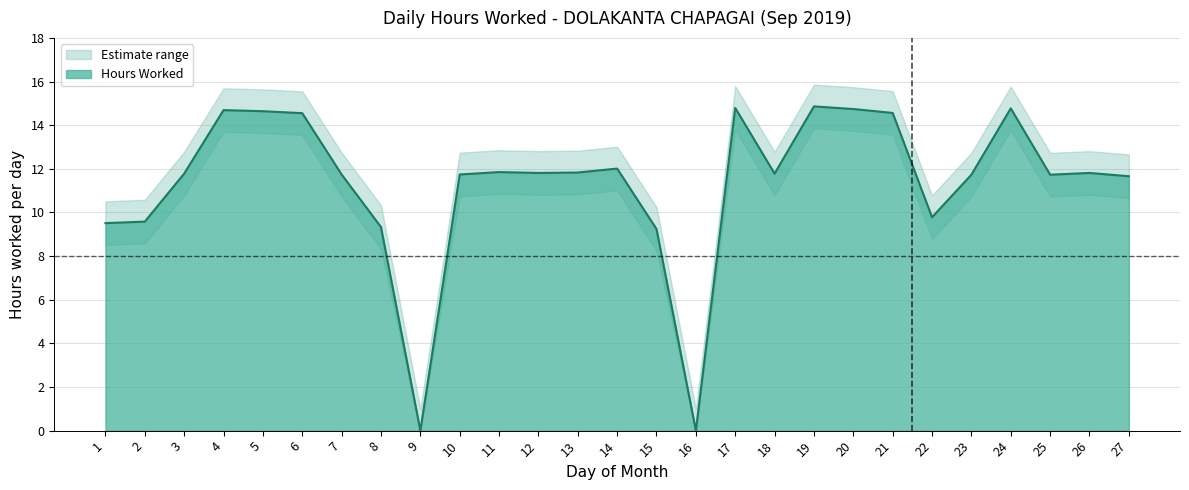

Which label corresponds to the smallest value in the chart?

9